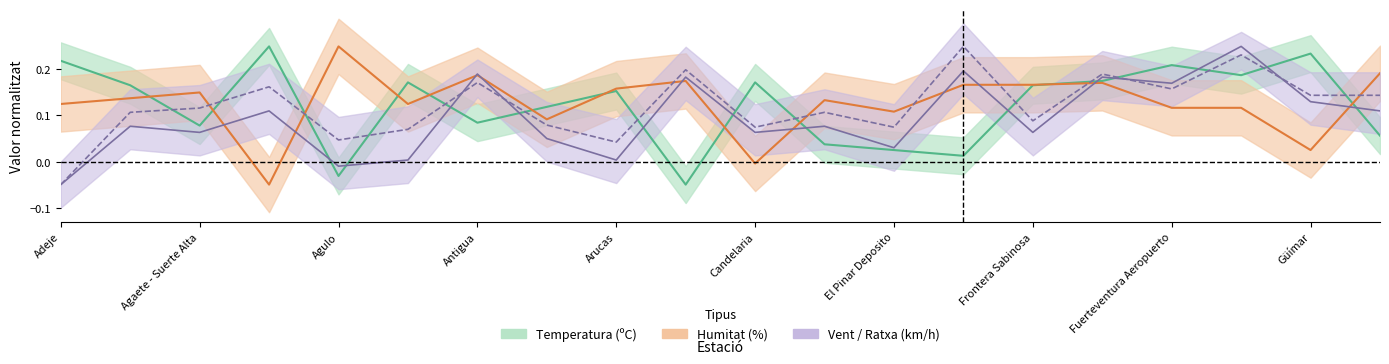

Which series has the largest range (max minus min)?

temperatura